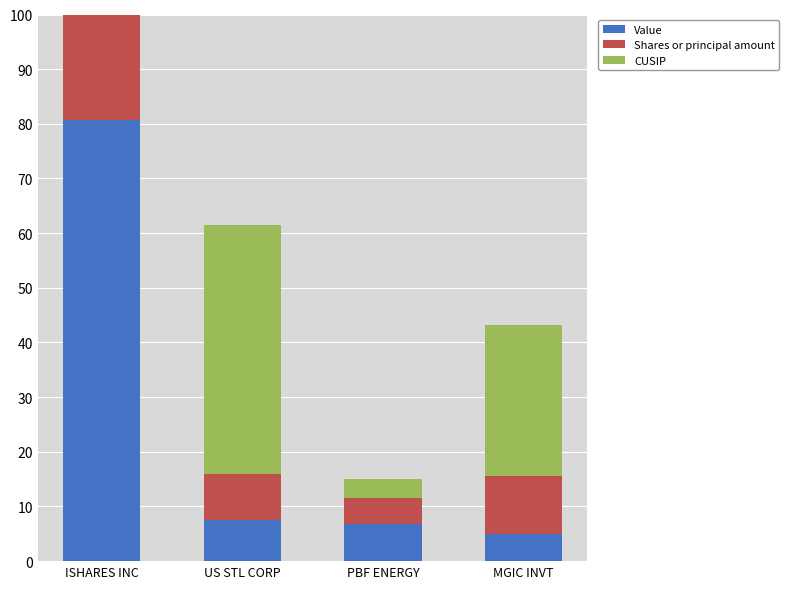

What value does the Value series have at PBF ENERGY?

6.9